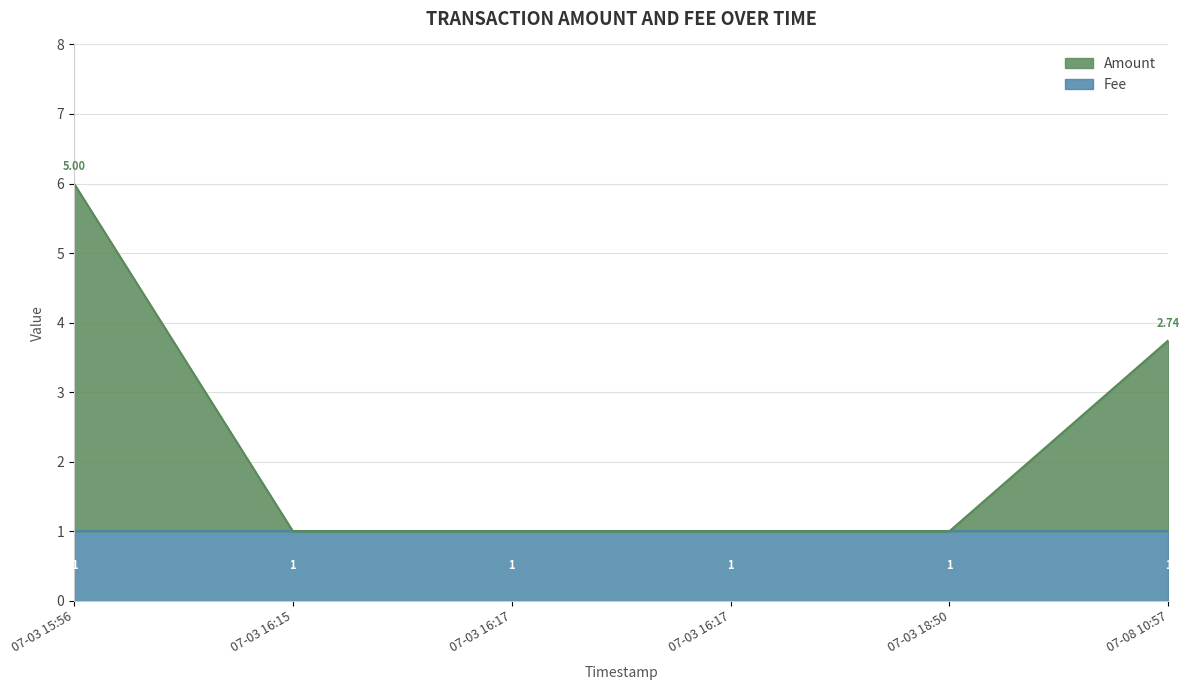

The value at 07-03 16:15 is 1.0. True or false?

True